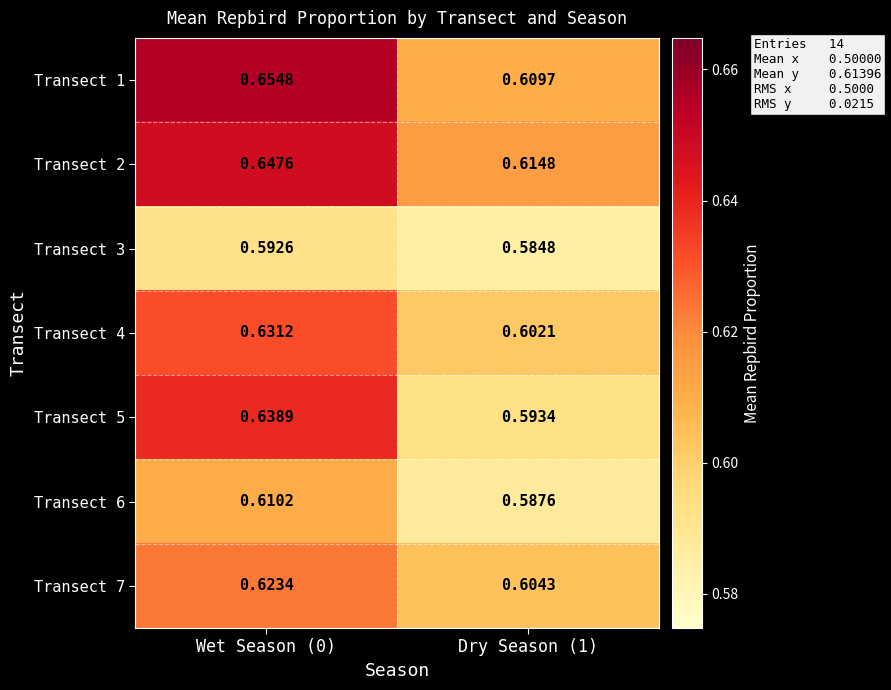

Is the value of Transect 3 at Wet Season (0) greater than the value of Transect 6 at Dry Season (1)?

Yes